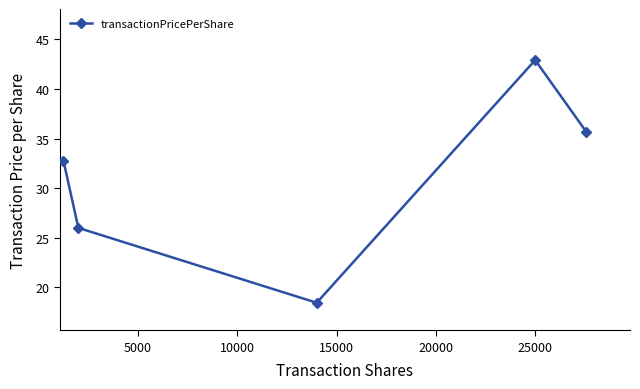

What is the greatest value displayed?

42.9